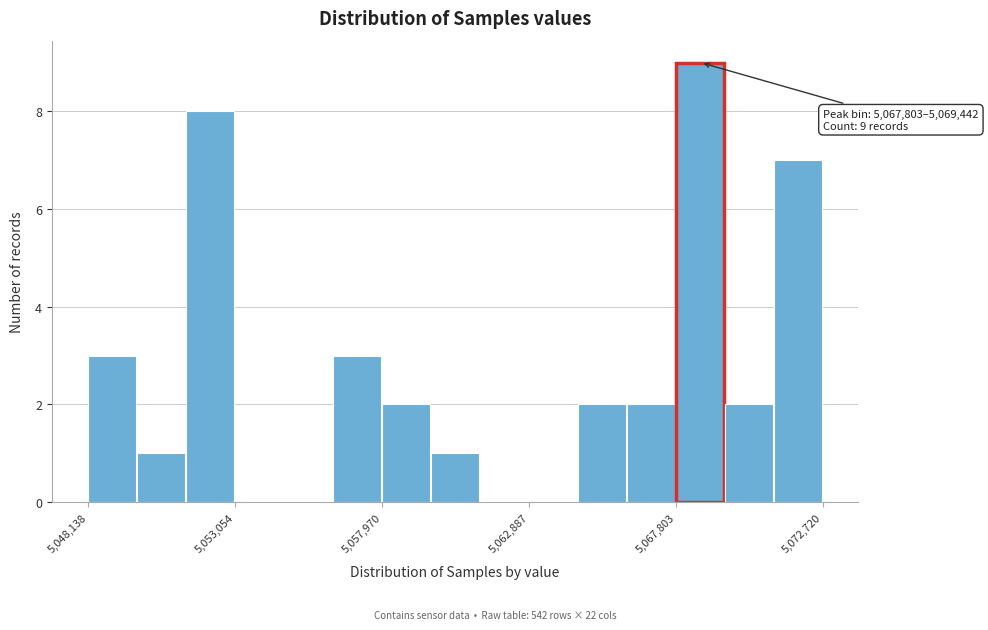

Around what value on the x-axis is the tallest bar? Give the approximate position of its centre, as read against the axis.

5068500